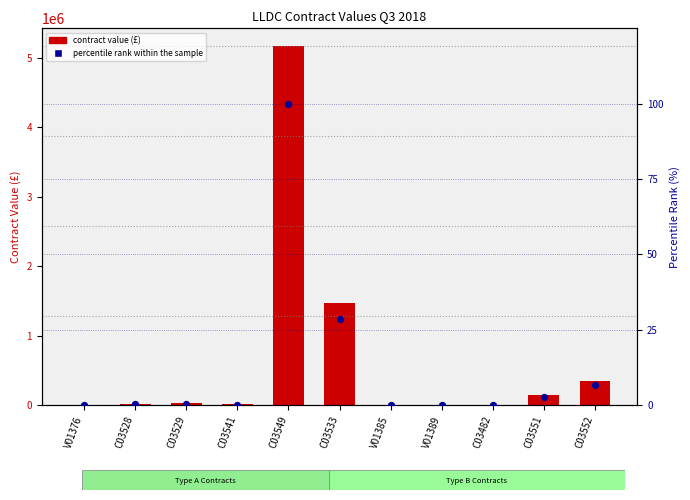

What are all the series names shown in the legend?

Contract Value (£), percentile rank within the sample